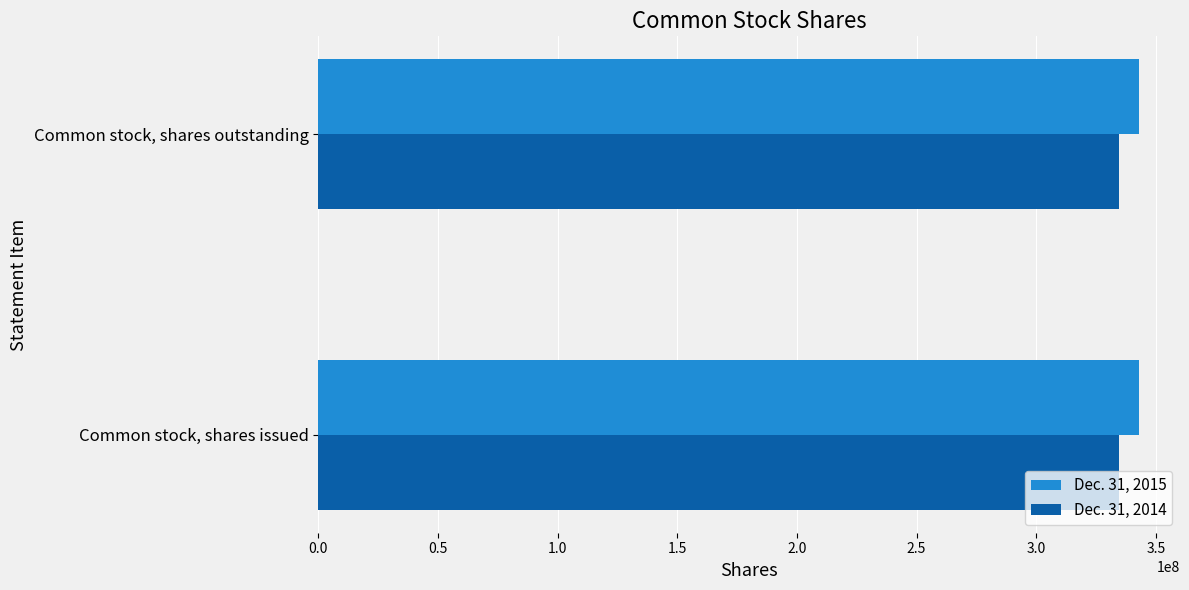

Is the value of Dec. 31, 2015 at Common stock, shares issued greater than the value of Dec. 31, 2014 at Common stock, shares issued?

Yes